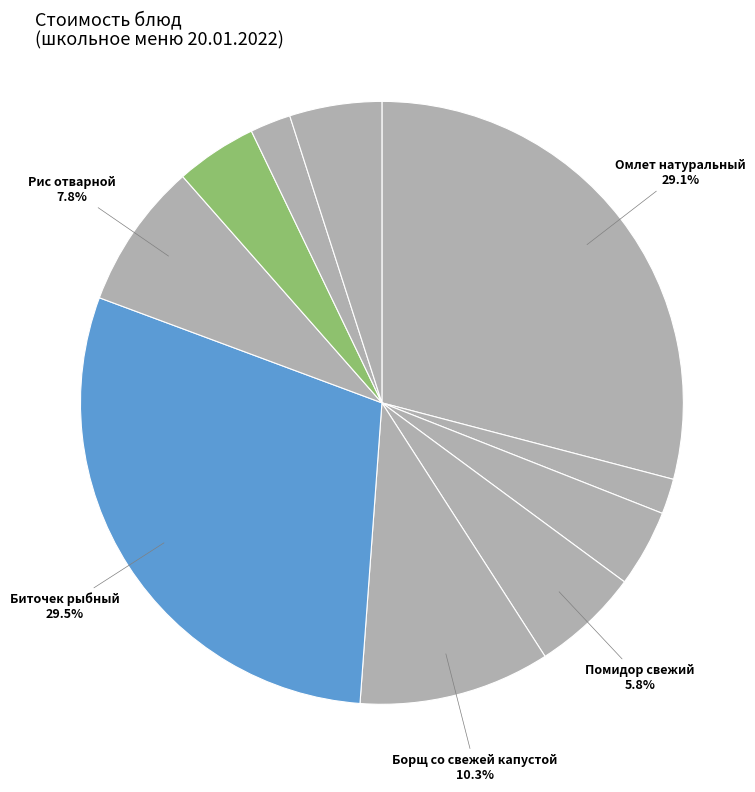

To the nearest percent, what is the difference between the largest and smallest slice percentages?

28%